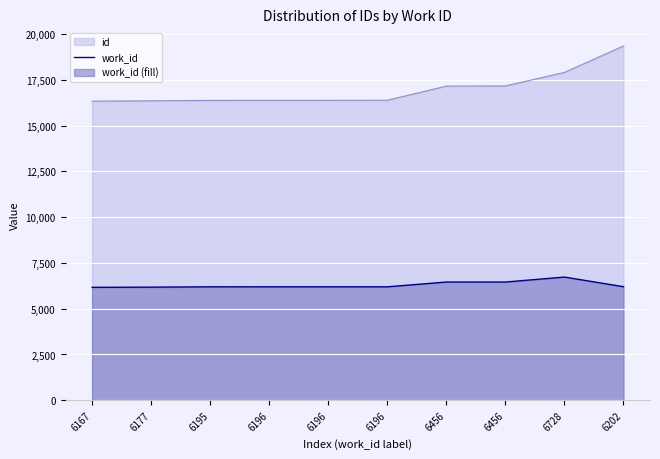

At which category does the data reach its first local peak?

6728